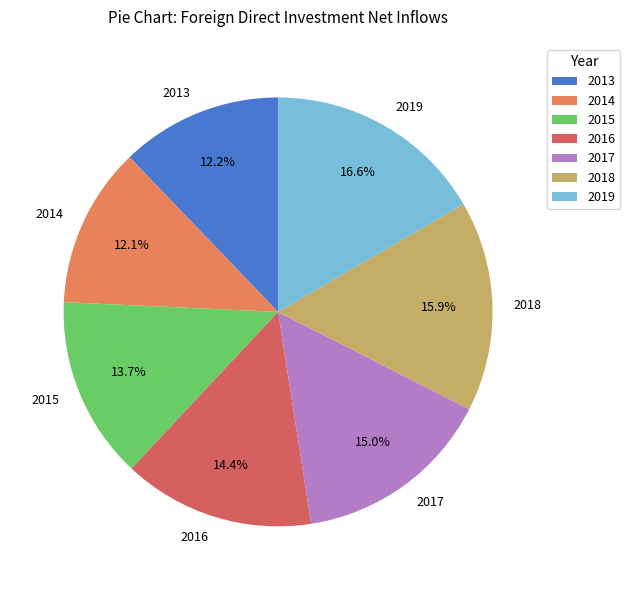

To the nearest percent, what is the combined percentage of 2017 and 2013?

27%